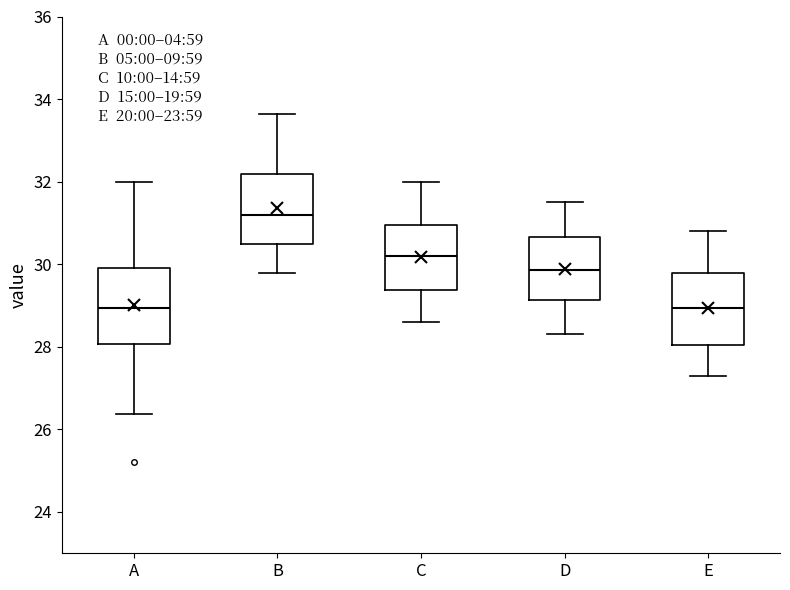

Reading left to right, transcribe this box plot: for each box, give where its median line is, the range the box spans, and where its two whiskers end, as read against the y-axis. The values are not printed on the chart, so give them approximately, as read against the axis.

A: median 29.0, box 28.0 to 30.0, whiskers 26.4 to 32.0
B: median 31.2, box 30.4 to 32.2, whiskers 29.8 to 33.6
C: median 30.2, box 29.4 to 31.0, whiskers 28.6 to 32.0
D: median 29.8, box 29.2 to 30.6, whiskers 28.4 to 31.6
E: median 29.0, box 28.0 to 29.8, whiskers 27.4 to 30.8